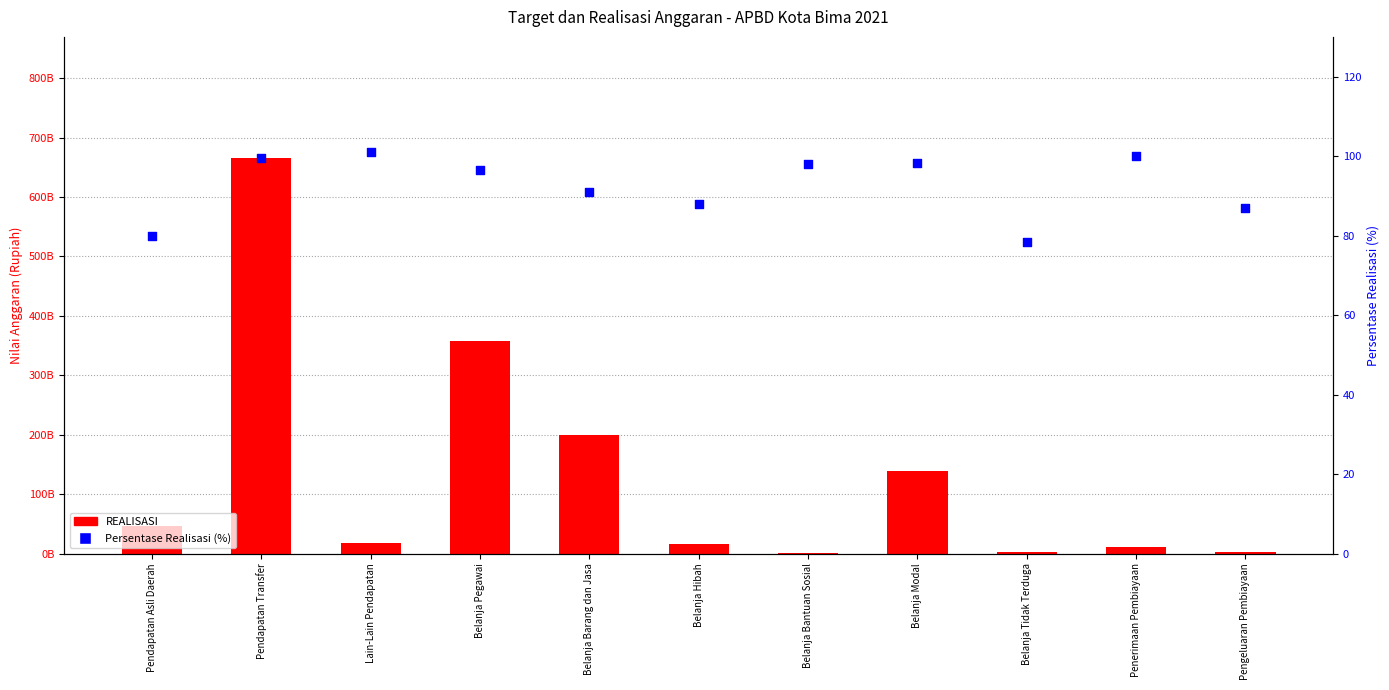

What is the total value across all series at Pendapatan Transfer?

664762654403.4